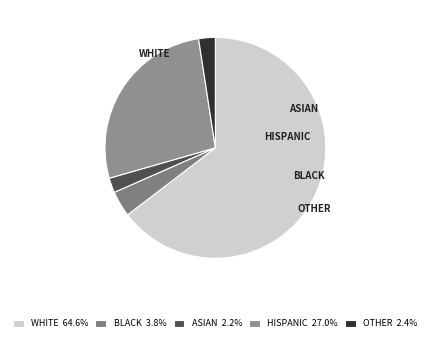

What percentage is the OTHER slice, to the nearest percent?

2%